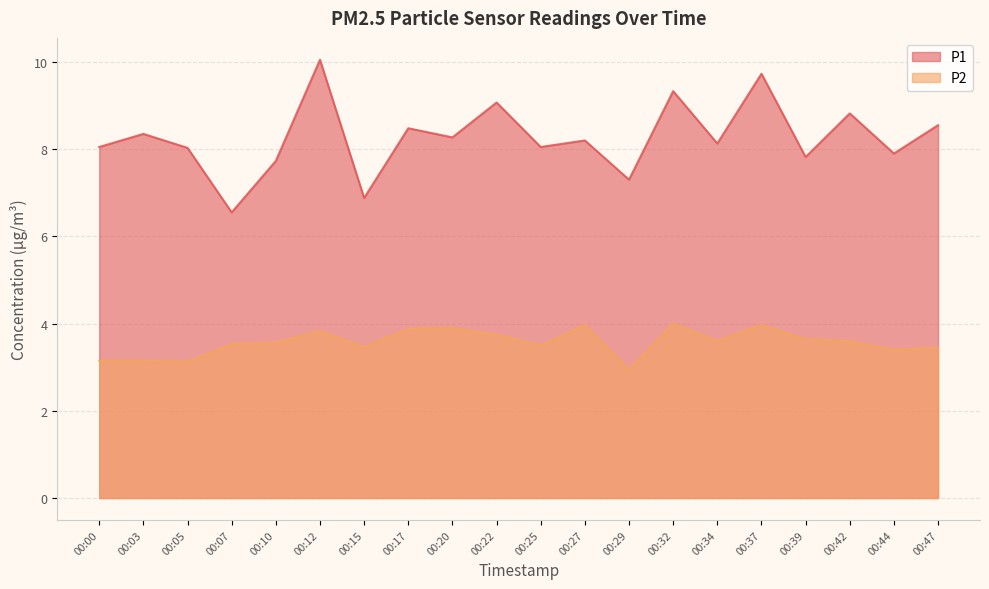

True or false: P2 and P1 cross at least once.

False